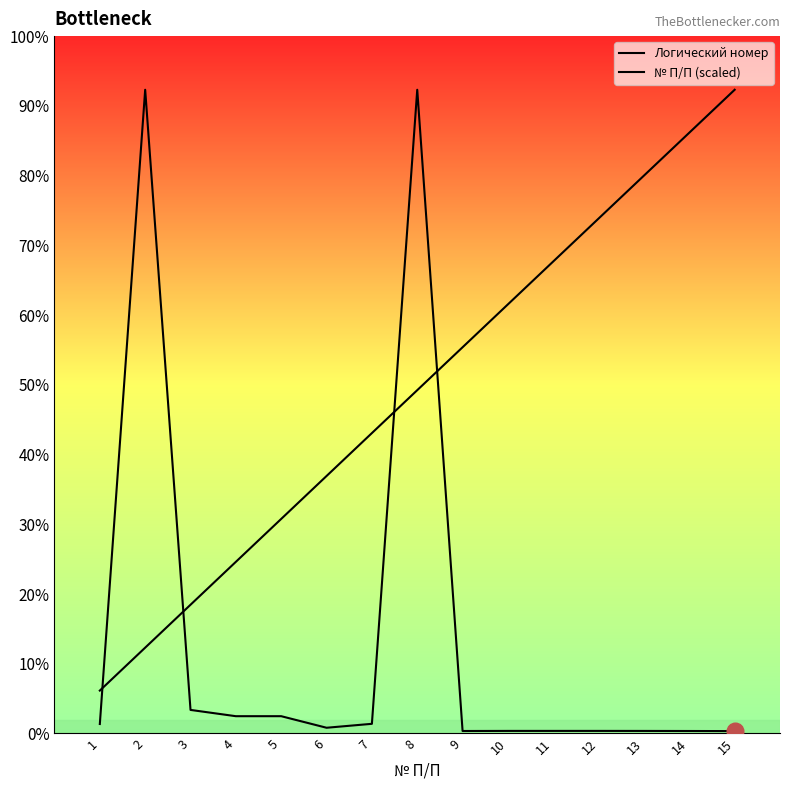

Which series ends up on top after the final intersection of № П/П (scaled) and Логический номер?

№ П/П (scaled)